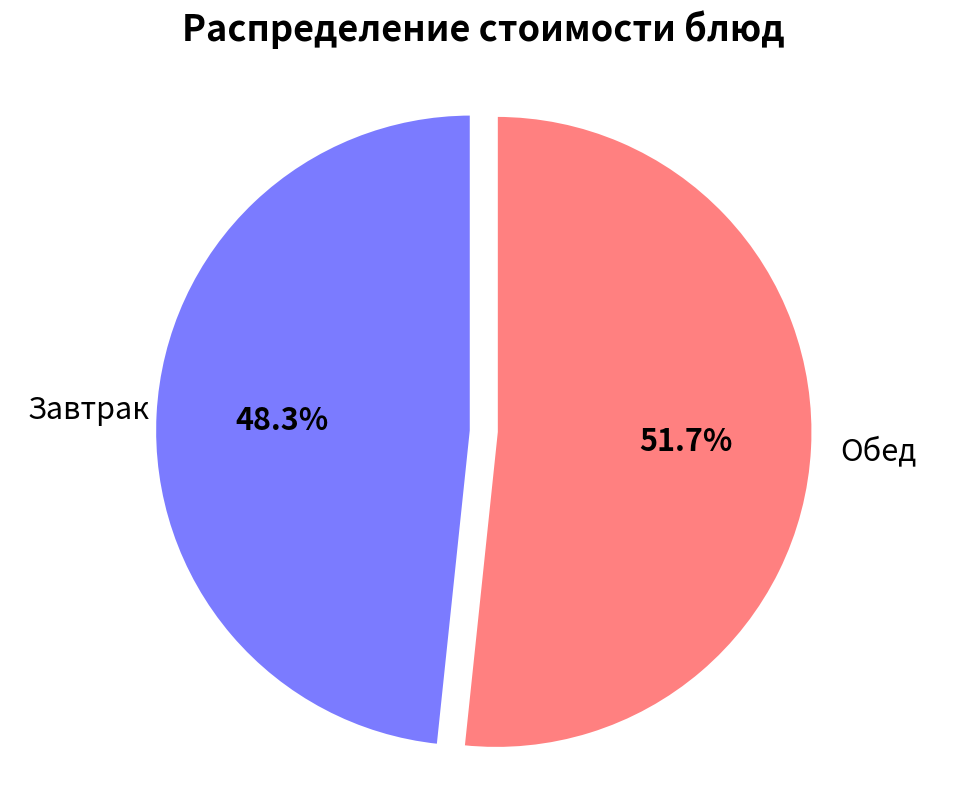

How many segments does this pie chart have?

2